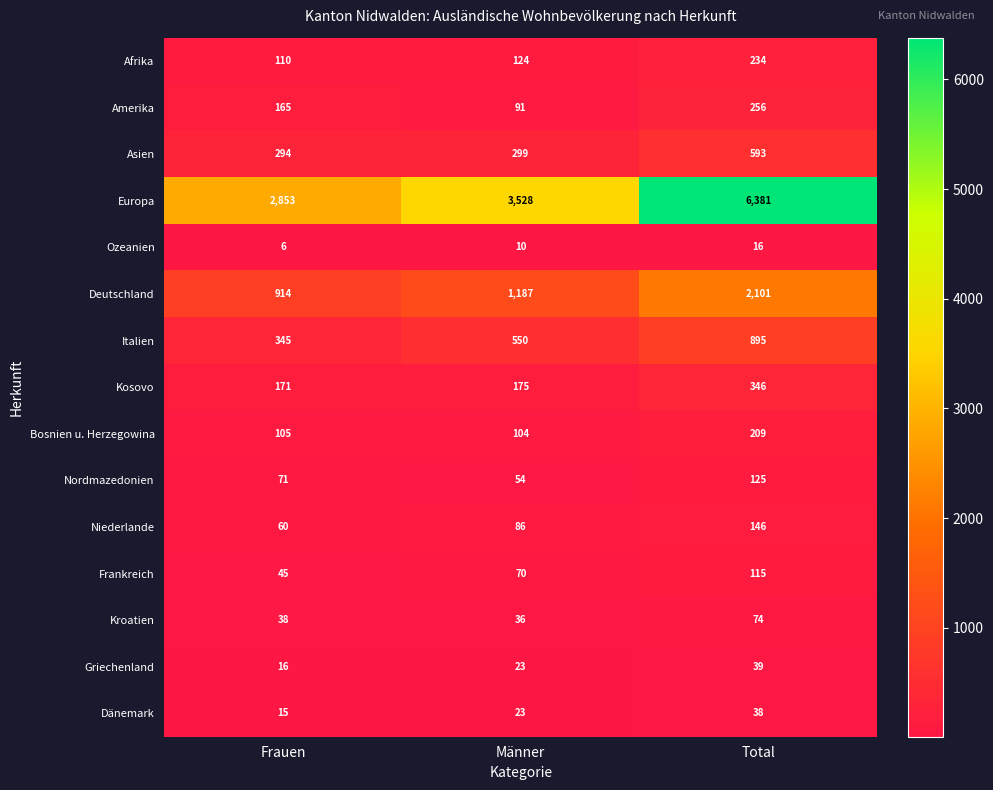

Which series has the widest spread of values?

Europa